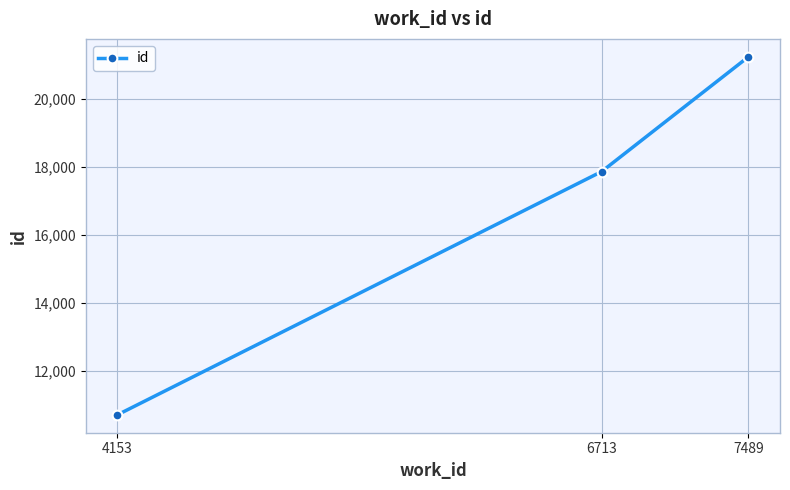

The chart shows a value of 11858 at 7489. True or false?

False